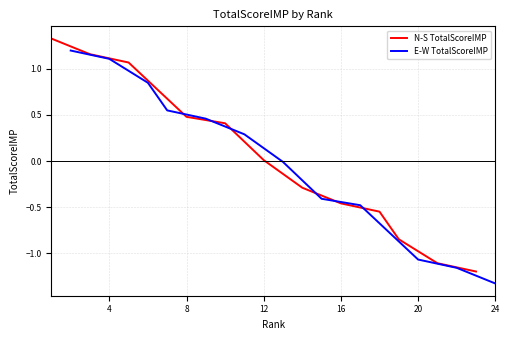

What is the difference between the maximum and minimum values in the N-S TotalScoreIMP series?

2.5